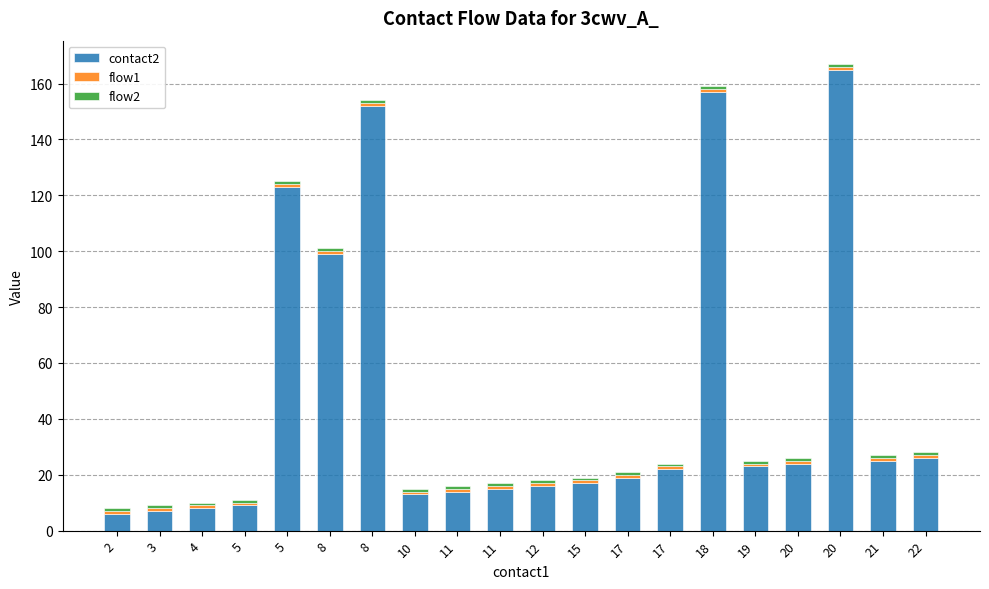

Read the flow2 value at 11.

1